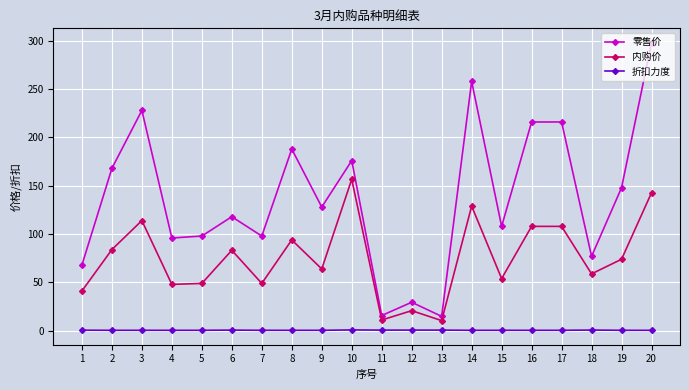

What is the spread (max minus min) of values at 20?

297.5